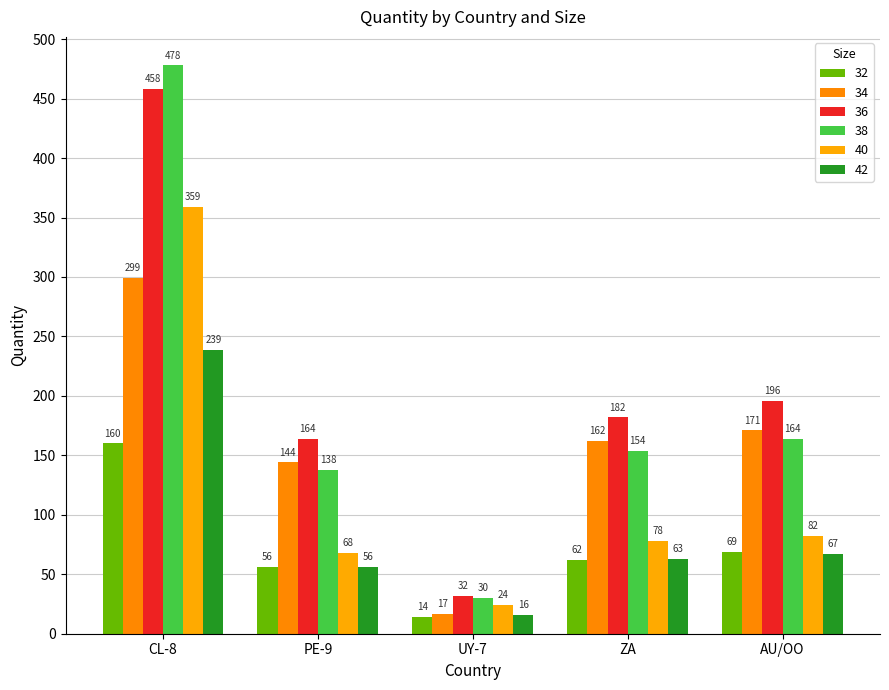

At which category is the sum across all series the highest?

CL-8